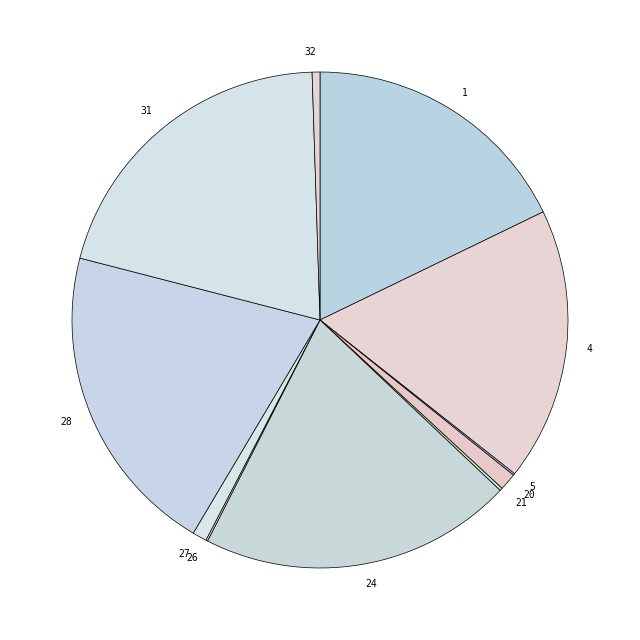

Is there a majority slice in this chart?

No